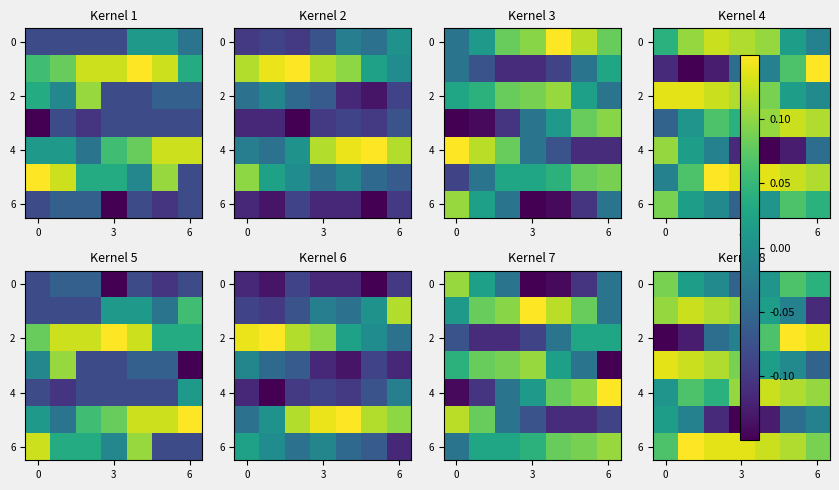

At how many categories does at least one series exceed 0?

7